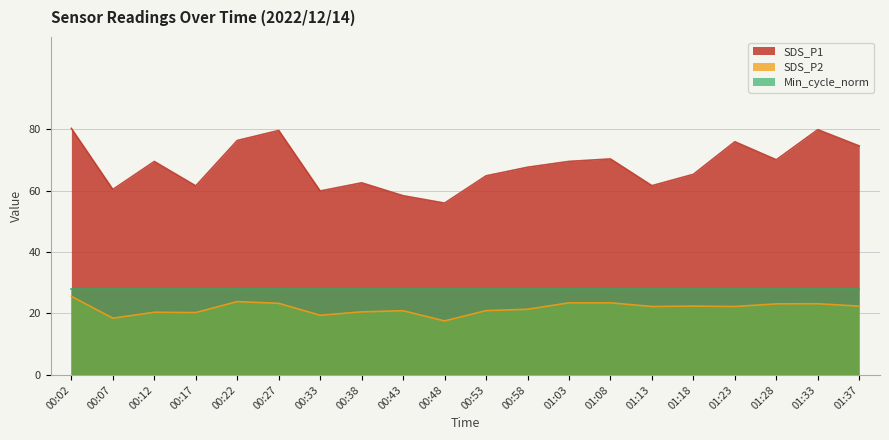

What is the difference between the SDS_P2 values at 00:07 and 00:43?

2.4